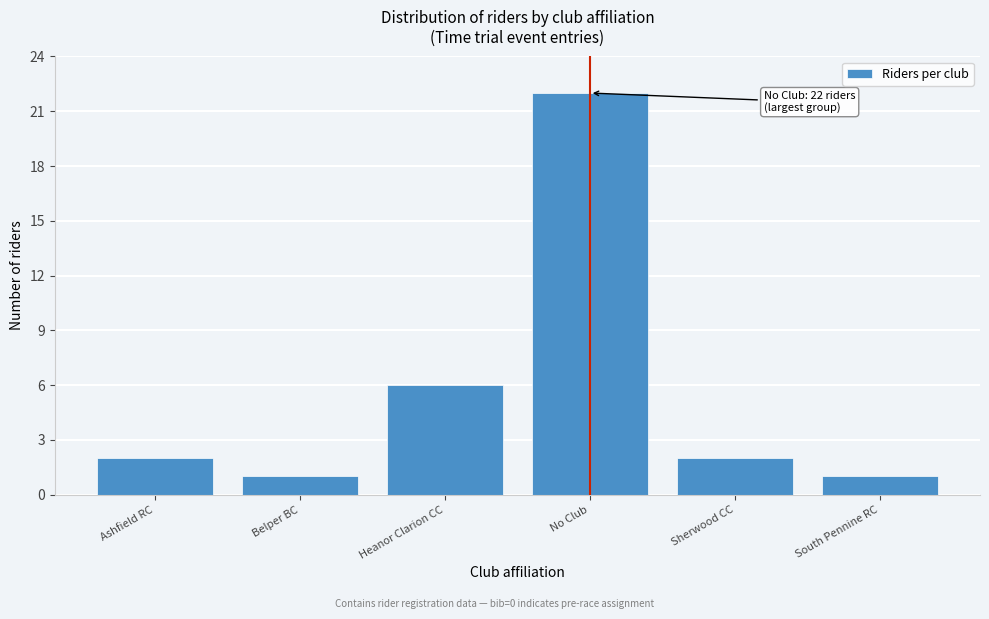

Reading left to right, extract all data points from this chart.

Ashfield RC=2	Belper BC=1	Heanor Clarion CC=6	No Club=22	Sherwood CC=2	South Pennine RC=1